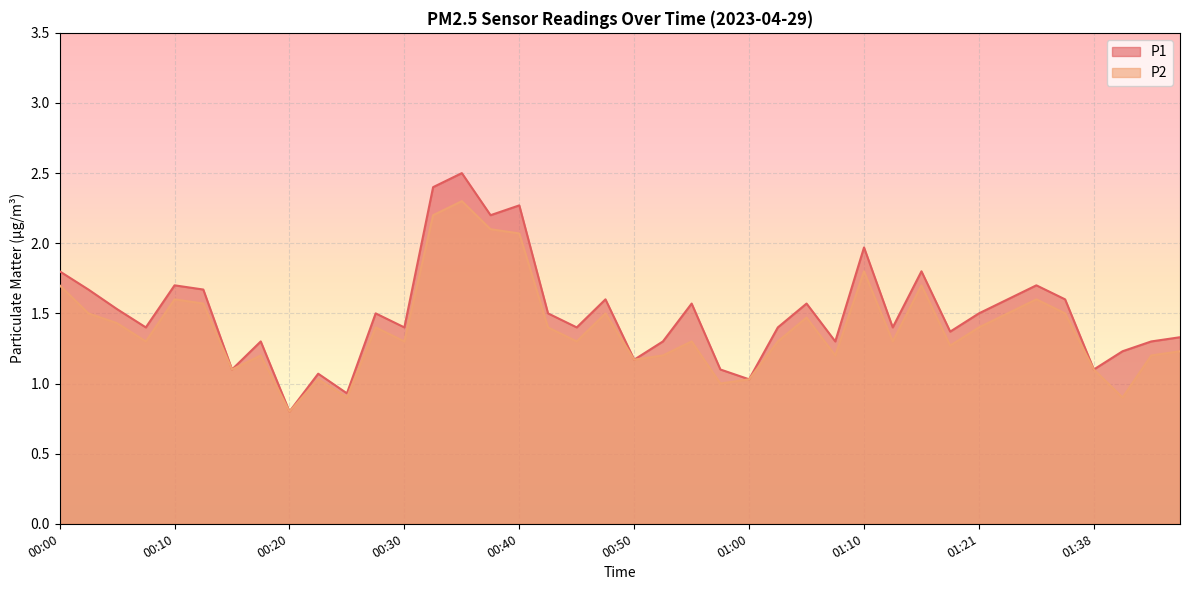

Which category has the highest value in the P1 series?

00:35